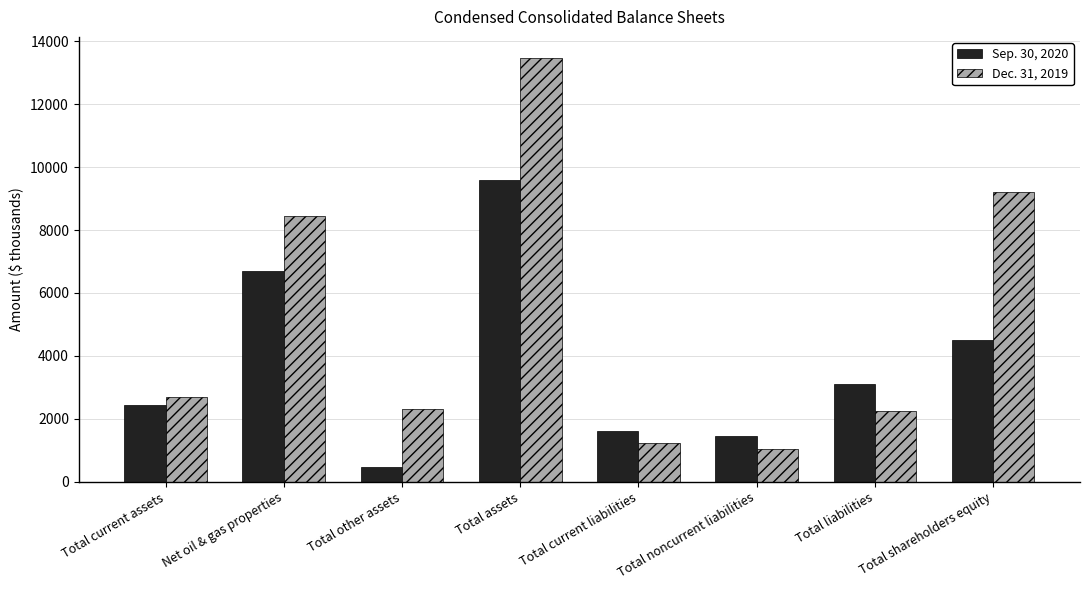

Which category has the highest value across all series?

Total assets